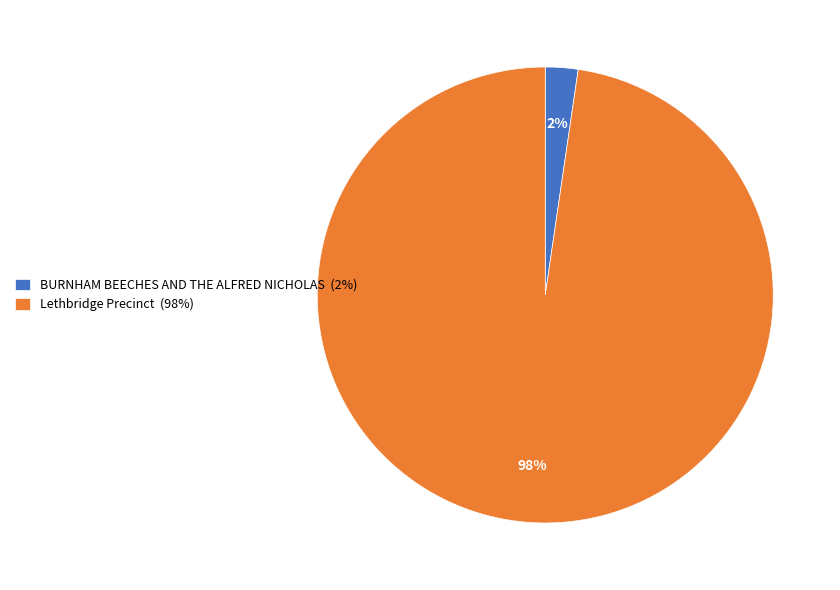

Which has a higher value, BURNHAM BEECHES AND THE ALFRED NICHOLAS or Lethbridge Precinct?

Lethbridge Precinct